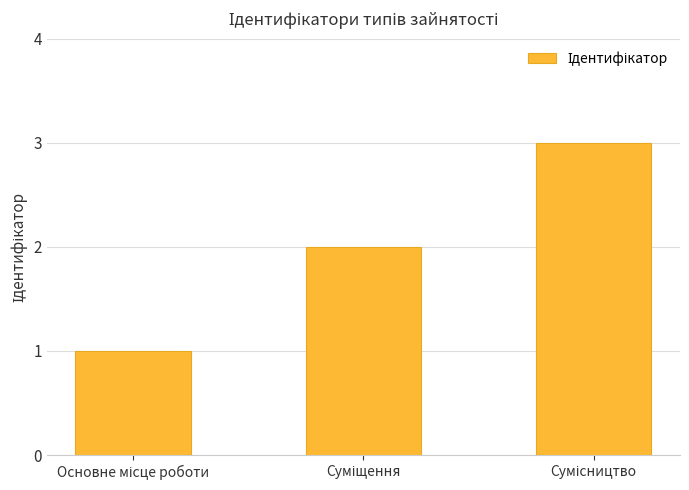

What is the maximum value shown in the chart?

3